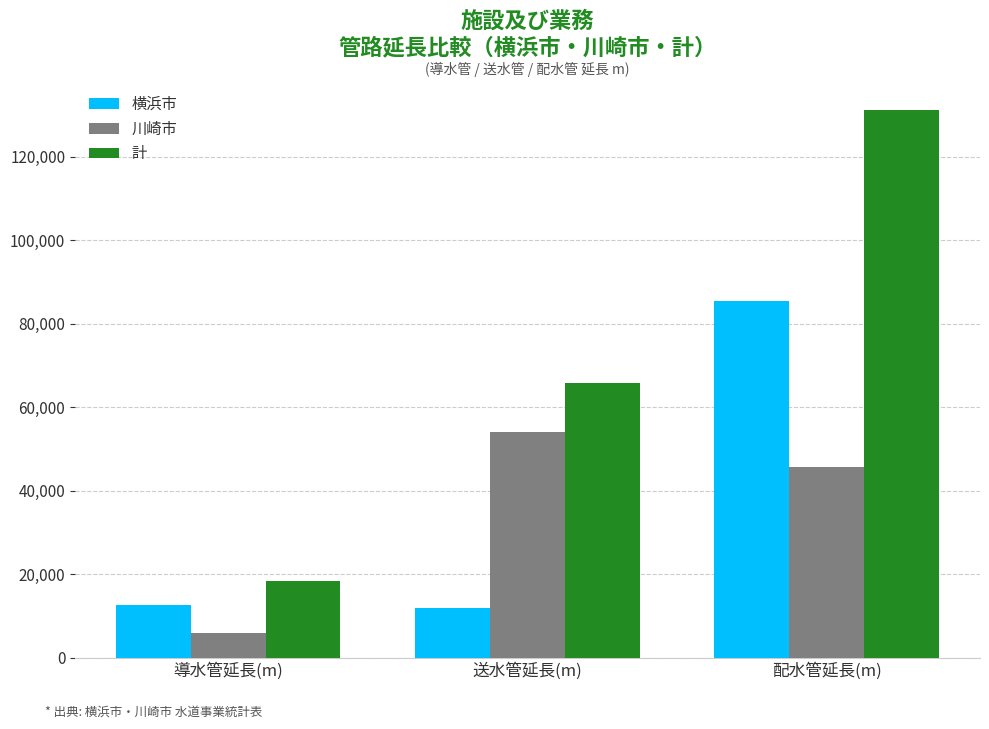

What is the total value across all series at 導水管延長(m)?

36546